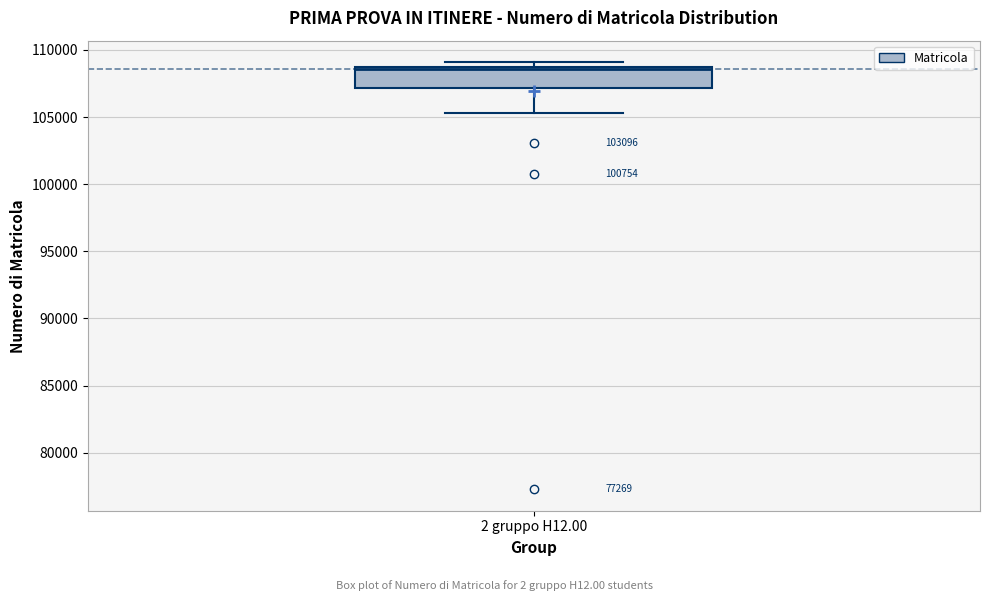

Transcribe this box plot: give where the median line is, the range the box spans, and where the two whiskers end, as read against the y-axis. The values are not printed on the chart, so give them approximately, as read against the axis.

median 108500 (just below the box's upper edge), box 107000 to 108500, whiskers 105500 to 109000